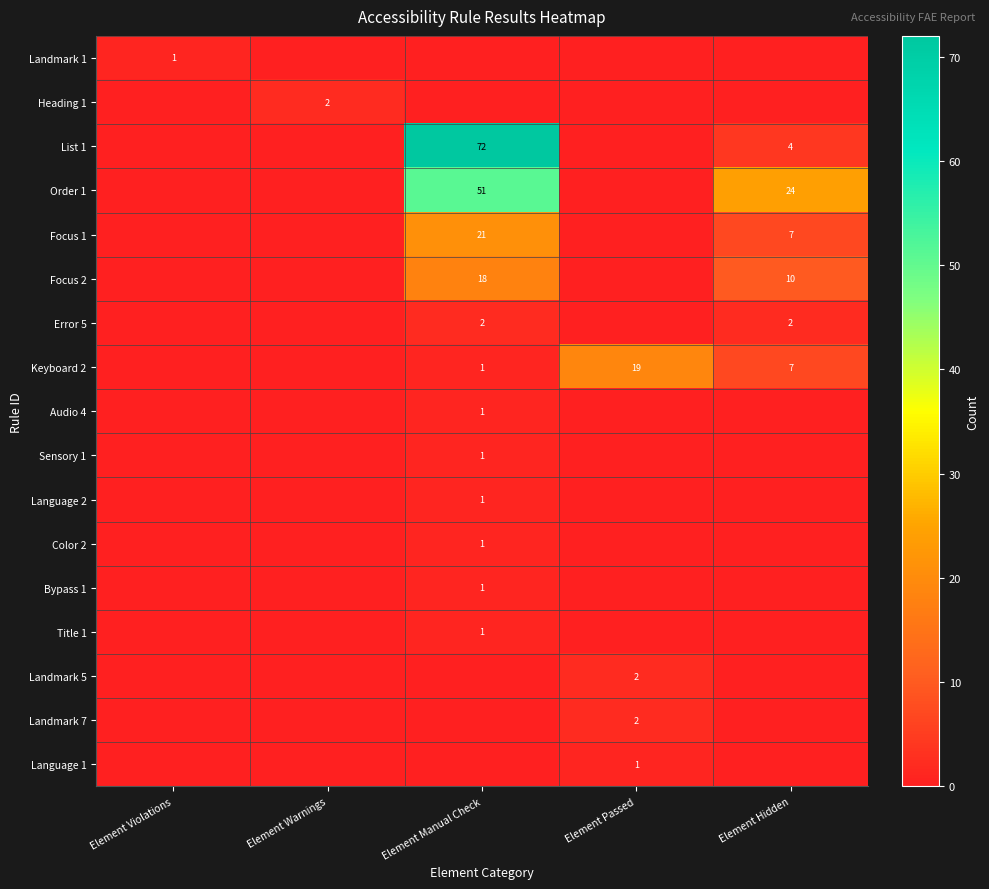

True or false: Title 1 has a value of 2 at Element Manual Check.

False